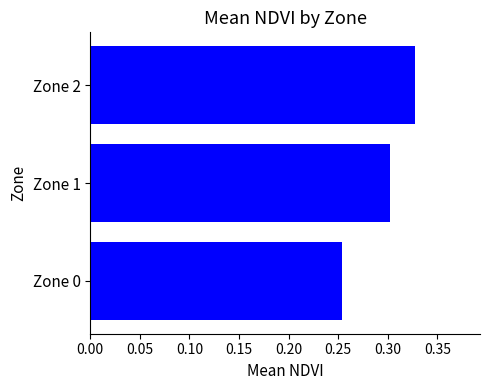

True or false: the data shows 0.3 at Zone 1.

True